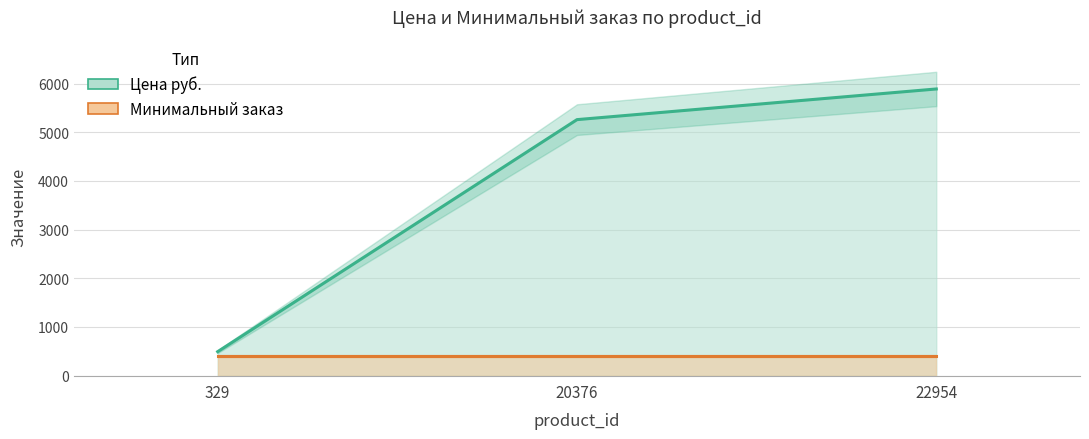

Reading right to left, list all the values displayed in this chart.

22954=5890	20376=5260	329=491